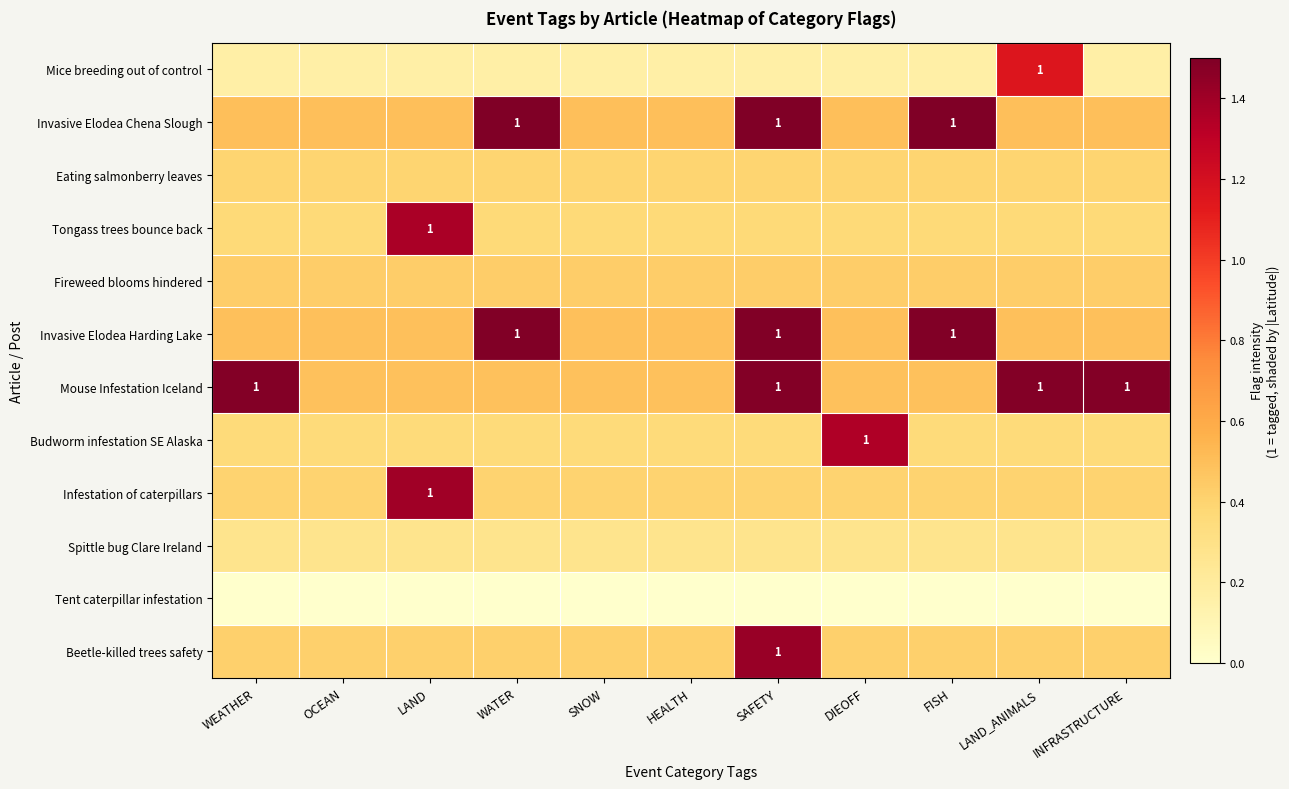

List the labels in order of Budworm infestation SE Alaska value, smallest first.

WEATHER, OCEAN, LAND, WATER, SNOW, HEALTH, SAFETY, FISH, LAND_ANIMALS, INFRASTRUCTURE, DIEOFF